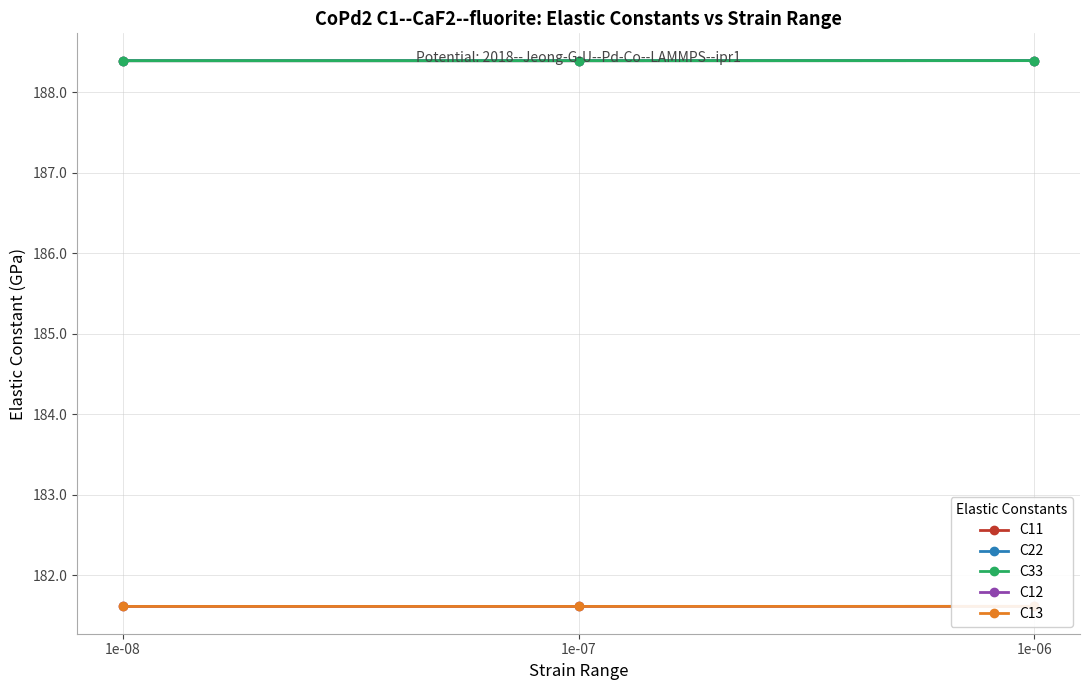

What is the value of the C33 point at the 1st from the left?

188.4